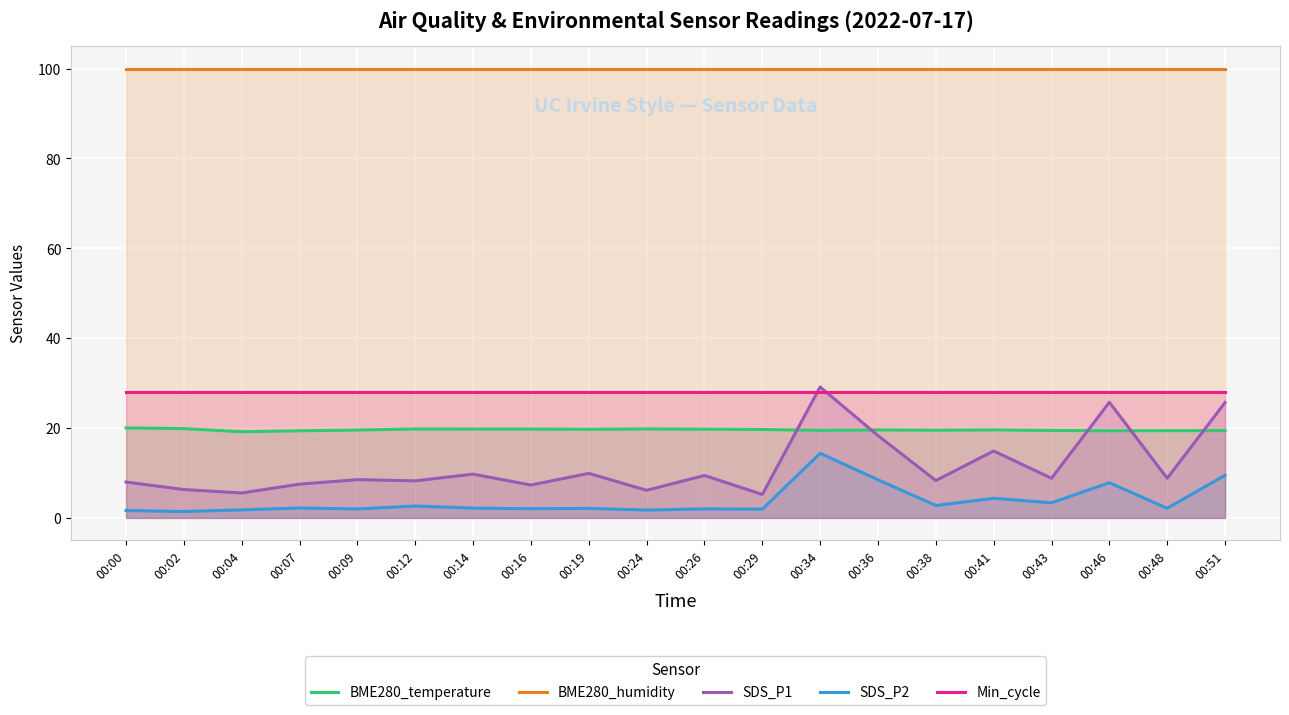

What is the value of the SDS_P1 point at the 13th from the left?

29.1